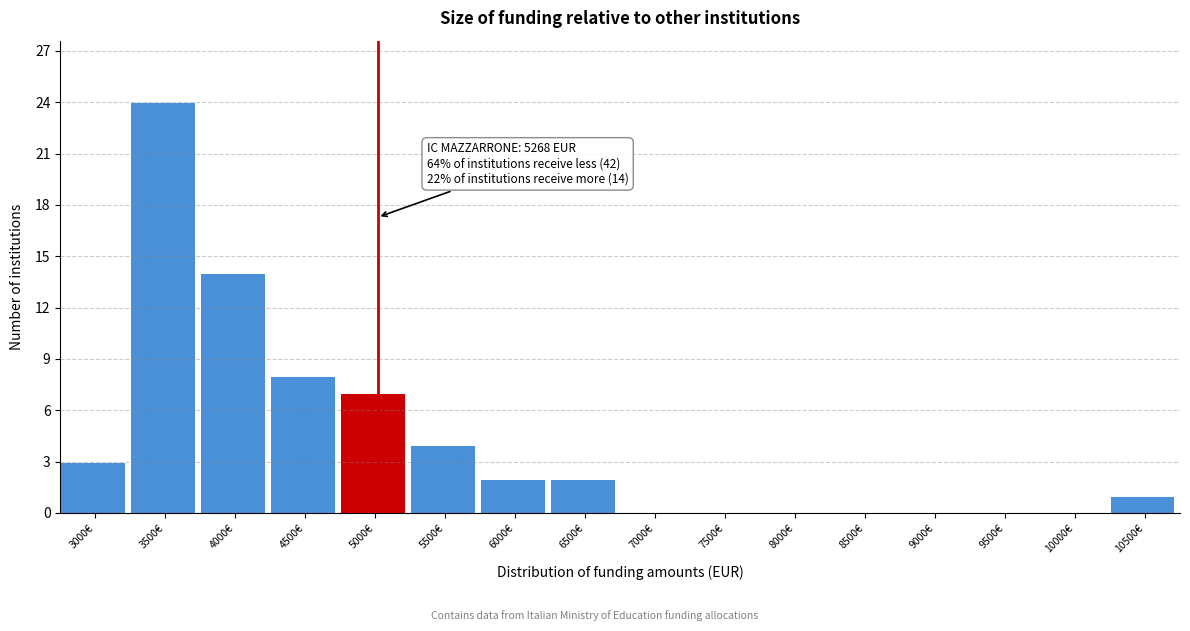

Reading right to left, list all the values displayed in this chart.

10500€=1	10000€=0	9500€=0	9000€=0	8500€=0	8000€=0	7500€=0	7000€=0	6500€=2	6000€=2	5500€=4	5000€=7	4500€=8	4000€=14	3500€=24	3000€=3